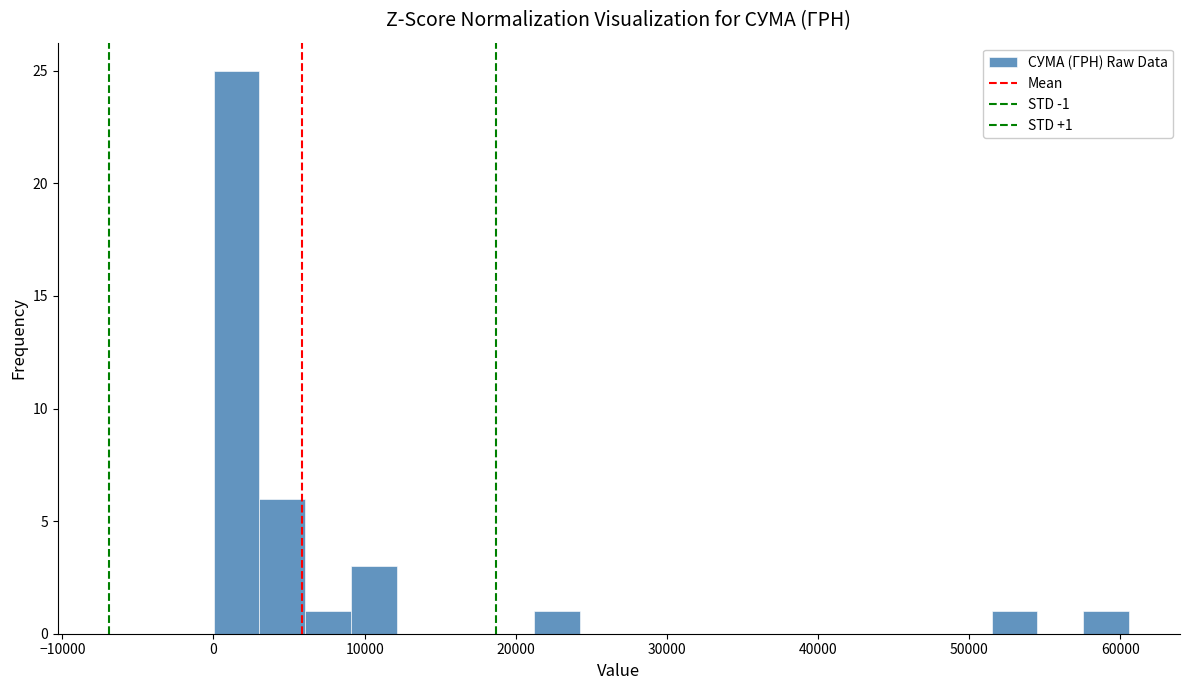

Read against the x-axis, roughly where is the centre of the tallest bar?

2000